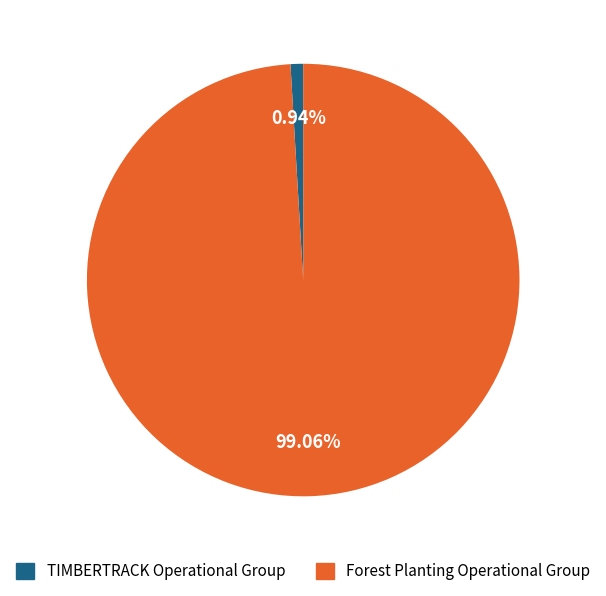

Count the number of slices in the pie.

2